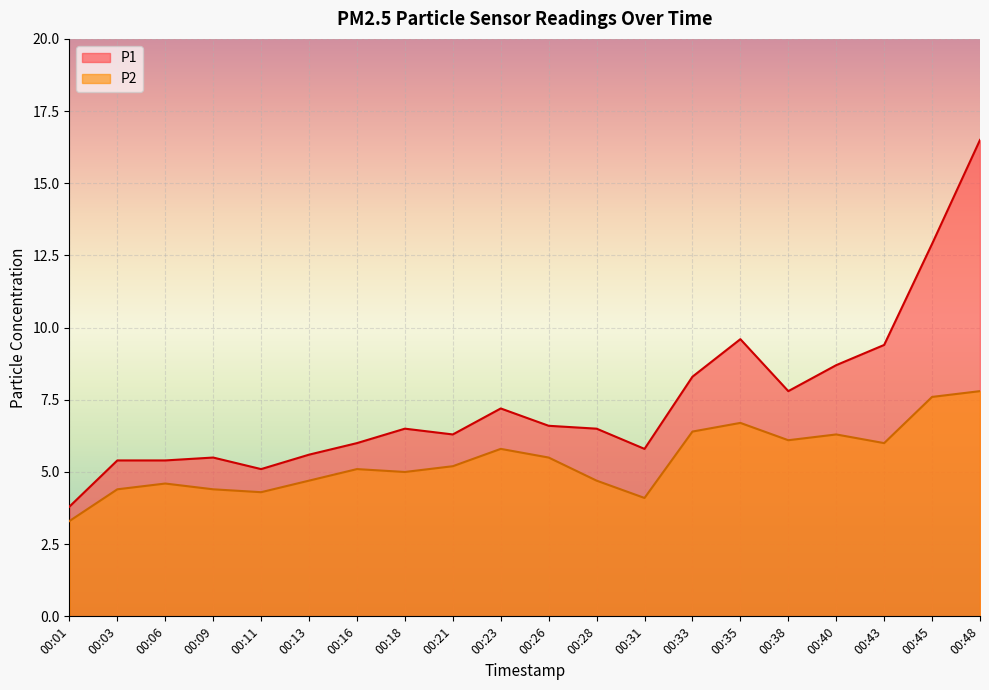

Reading right to left, transcribe all the data shown in this chart.

P1: 00:48=16.5	00:45=12.9	00:43=9.4	00:40=8.7	00:38=7.8	00:35=9.6	00:33=8.3	00:31=5.8	00:28=6.5	00:26=6.6	00:23=7.2	00:21=6.3	00:18=6.5	00:16=6.0	00:13=5.6	00:11=5.1	00:09=5.5	00:06=5.4	00:03=5.4	00:01=3.8
P2: 00:48=7.8	00:45=7.6	00:43=6.0	00:40=6.3	00:38=6.1	00:35=6.7	00:33=6.4	00:31=4.1	00:28=4.7	00:26=5.5	00:23=5.8	00:21=5.2	00:18=5.0	00:16=5.1	00:13=4.7	00:11=4.3	00:09=4.4	00:06=4.6	00:03=4.4	00:01=3.3